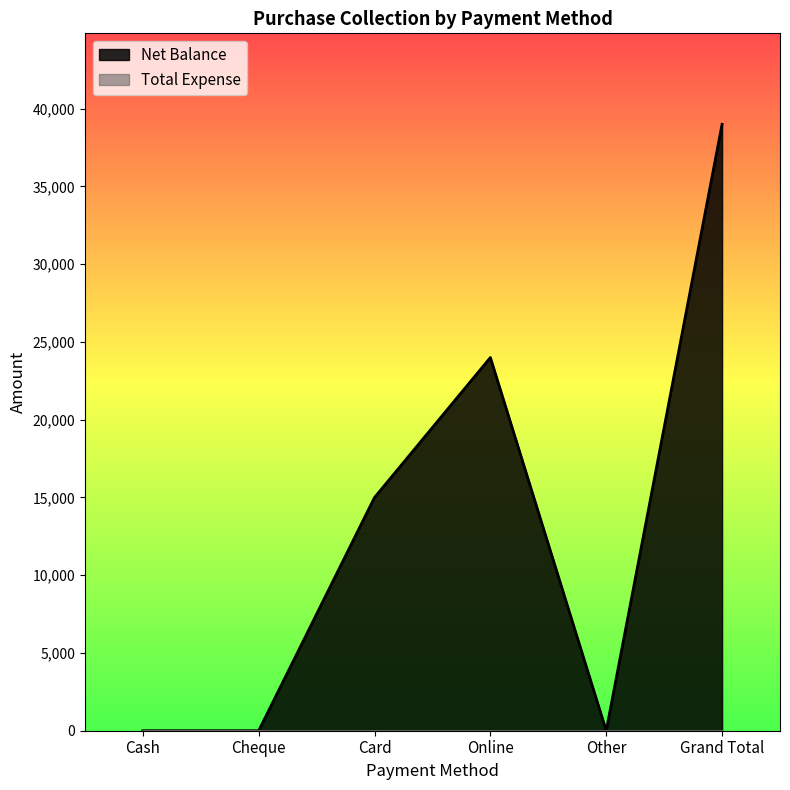

What is the change in value from Online to Other?

-24000